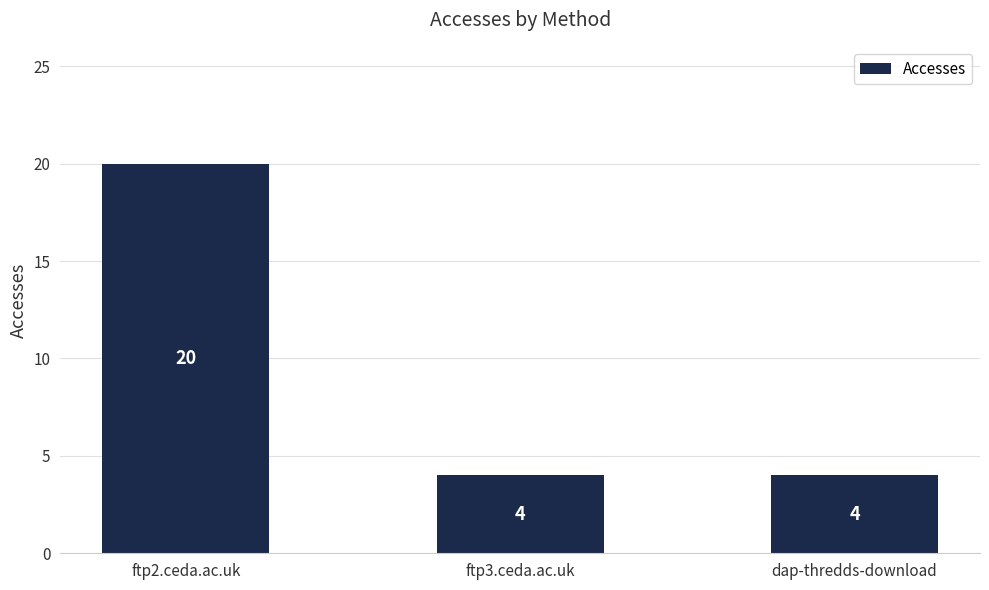

At which category does the chart reach its peak across all series?

ftp2.ceda.ac.uk